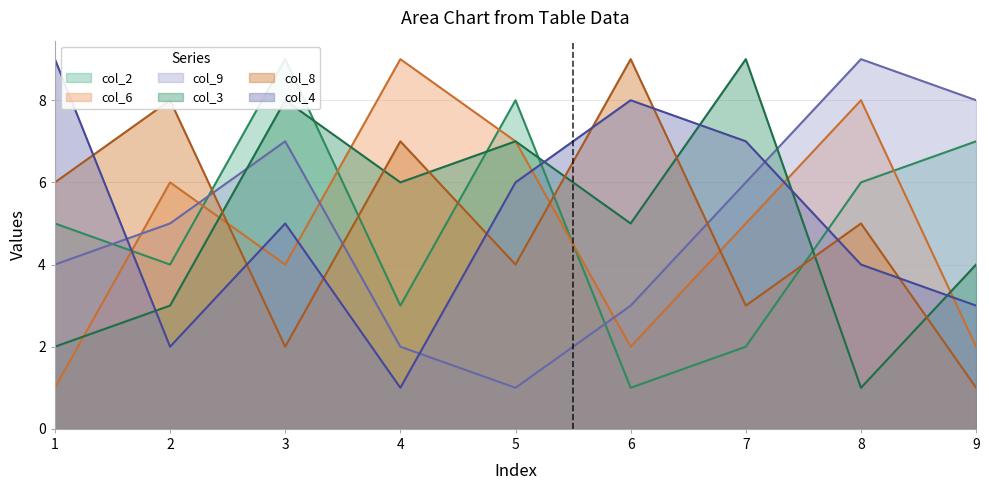

Reading right to left, extract all data points from this chart.

col_2: 7	6	2	1	8	3	9	4	5
col_6: 2	8	5	2	7	9	4	6	1
col_9: 8	9	6	3	1	2	7	5	4
col_3: 4	1	9	5	7	6	8	3	2
col_8: 1	5	3	9	4	7	2	8	6
col_4: 3	4	7	8	6	1	5	2	9